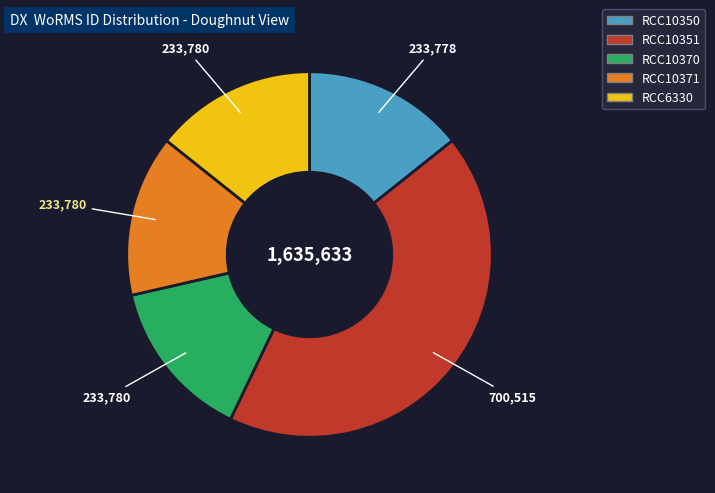

Do RCC10351 and RCC10350 together represent more than half of the pie?

Yes